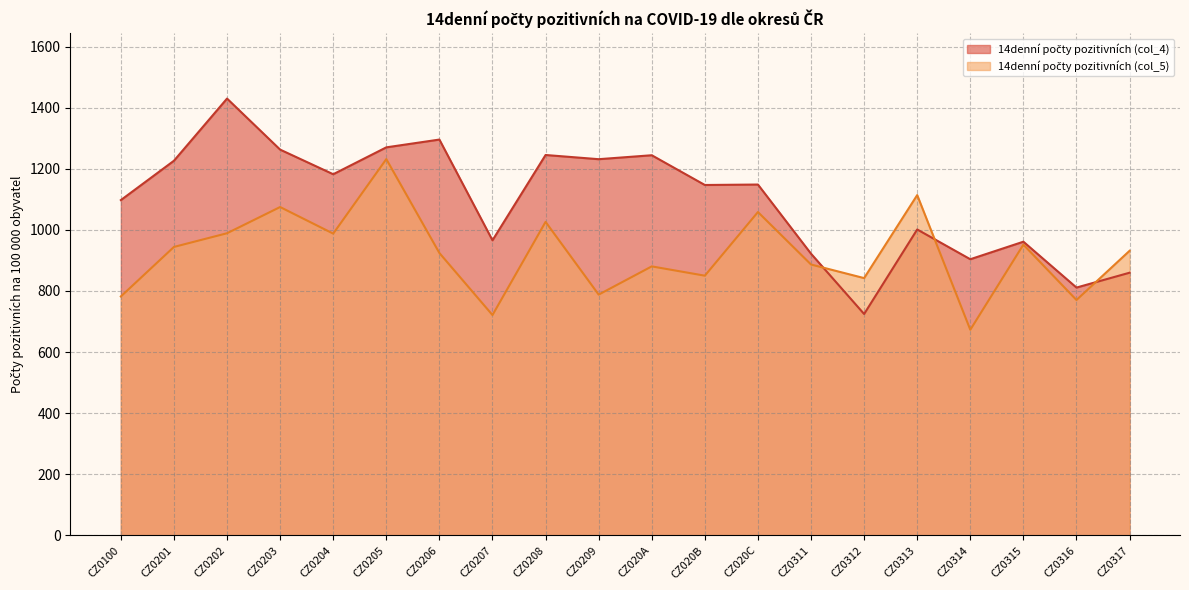

What is the sum of the 14denní počty pozitivních (col_4) values at CZ020B and CZ020C?

2295.1